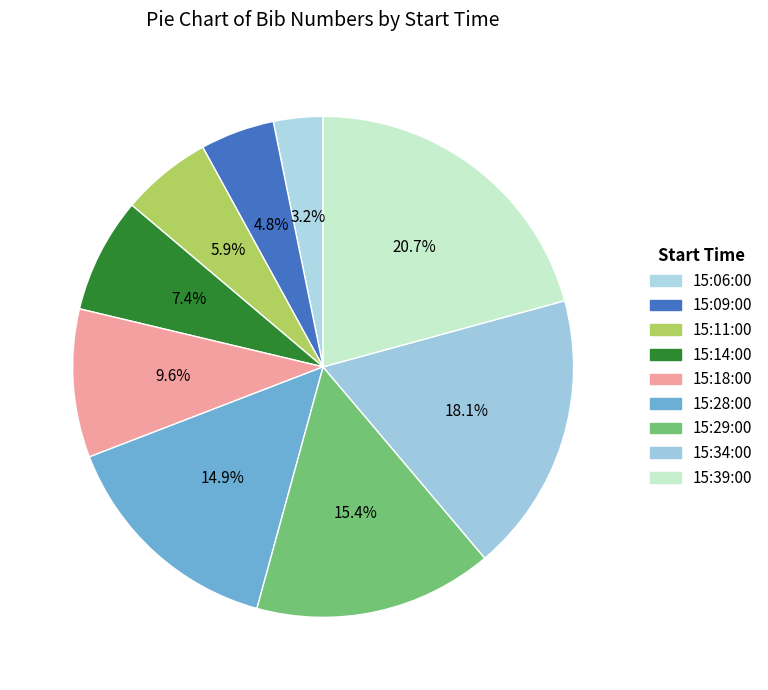

How many slices are in this pie chart?

9